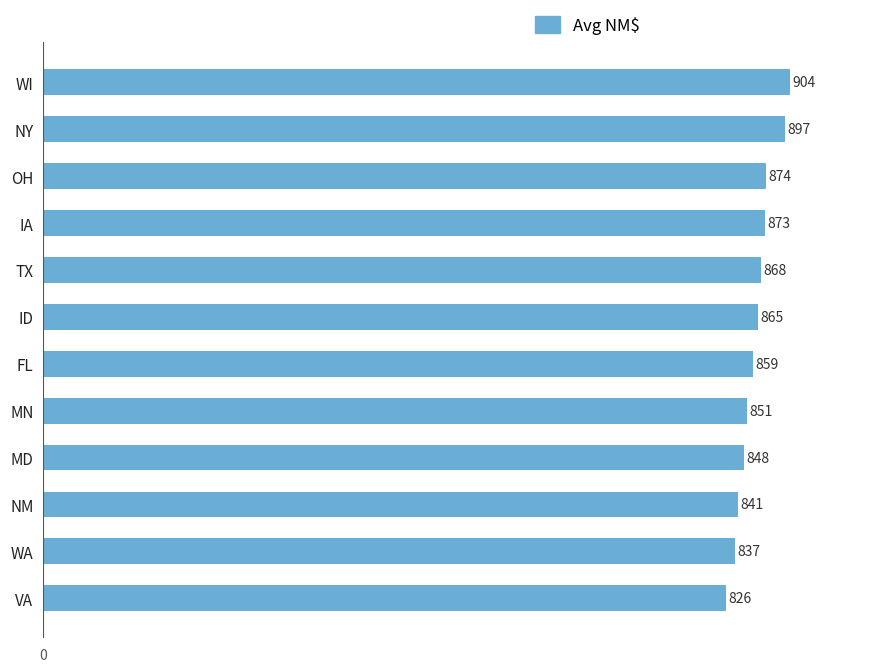

Between NM and OH, which is larger?

OH